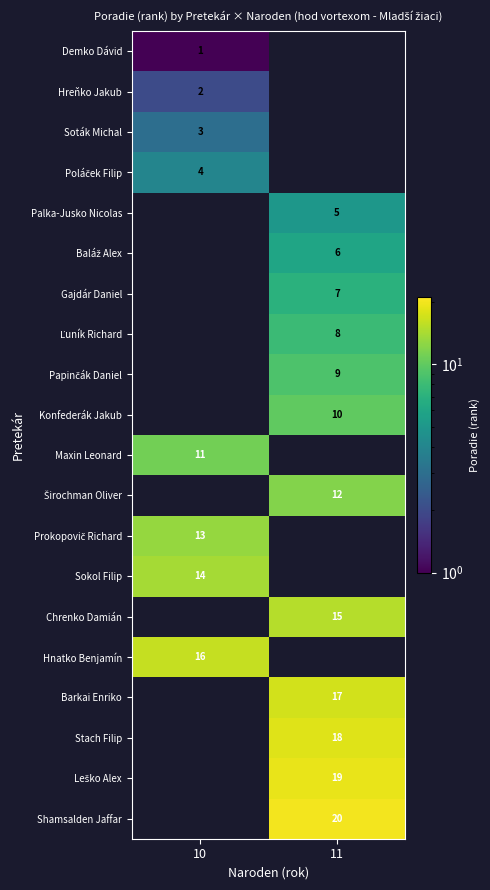

Between 11 and 10, which is larger?

10